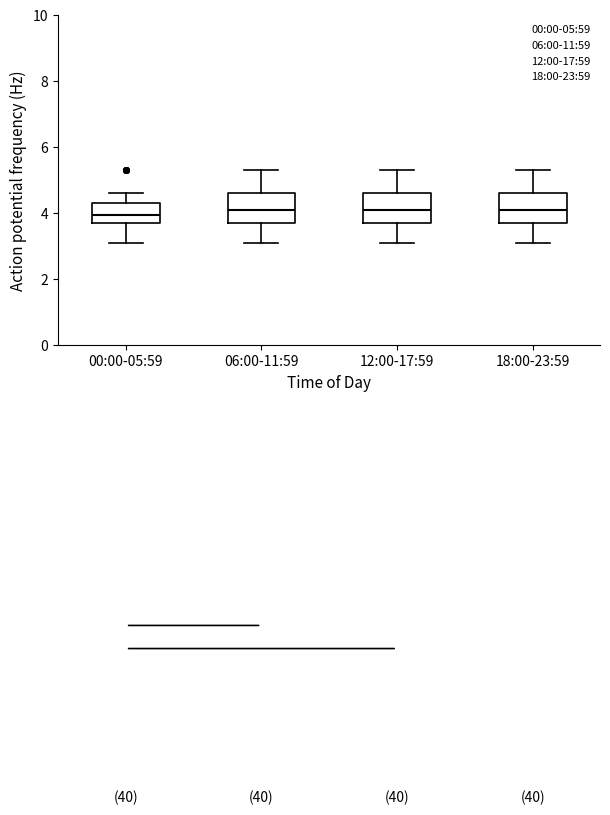

Where does the upper whisker of the box for 00:00-05:59 end on the y-axis? The values are not printed on the chart, so give them approximately, as read against the axis.

4.6